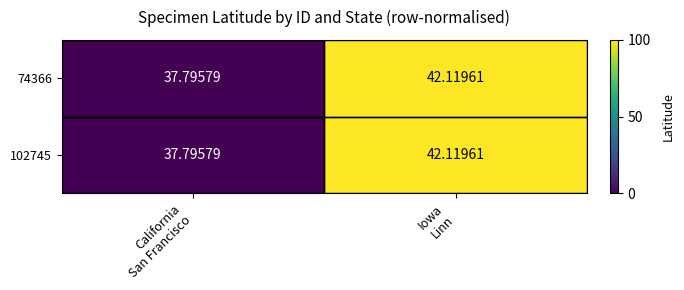

How many values in the 102745 series are below 42?

1